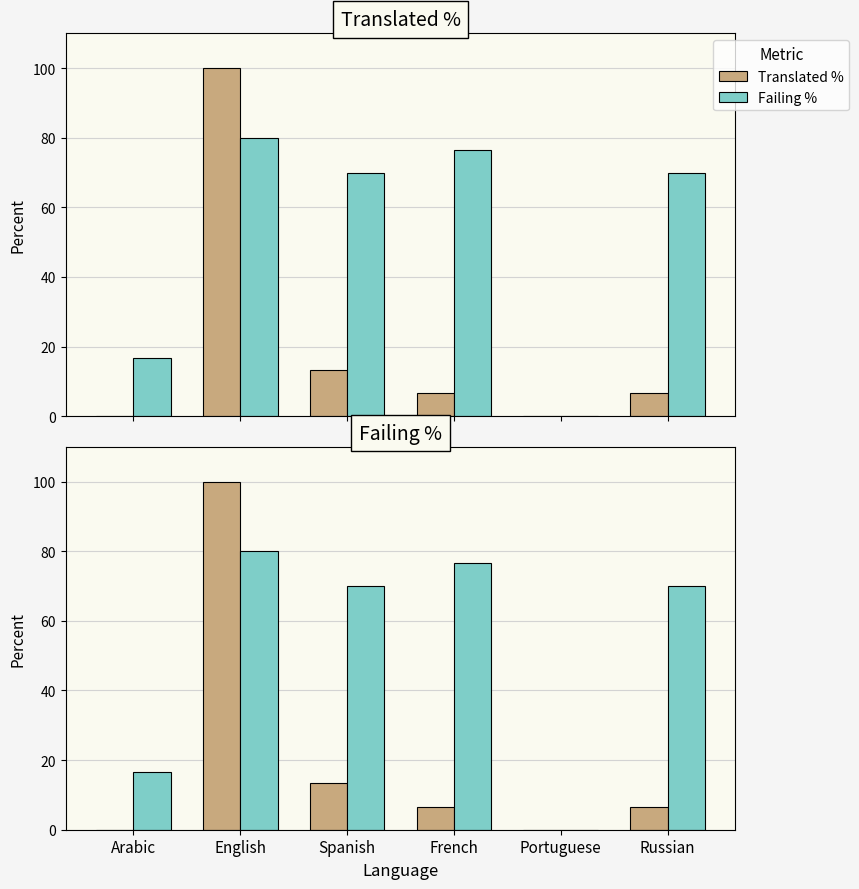

What position from the left is French?

4